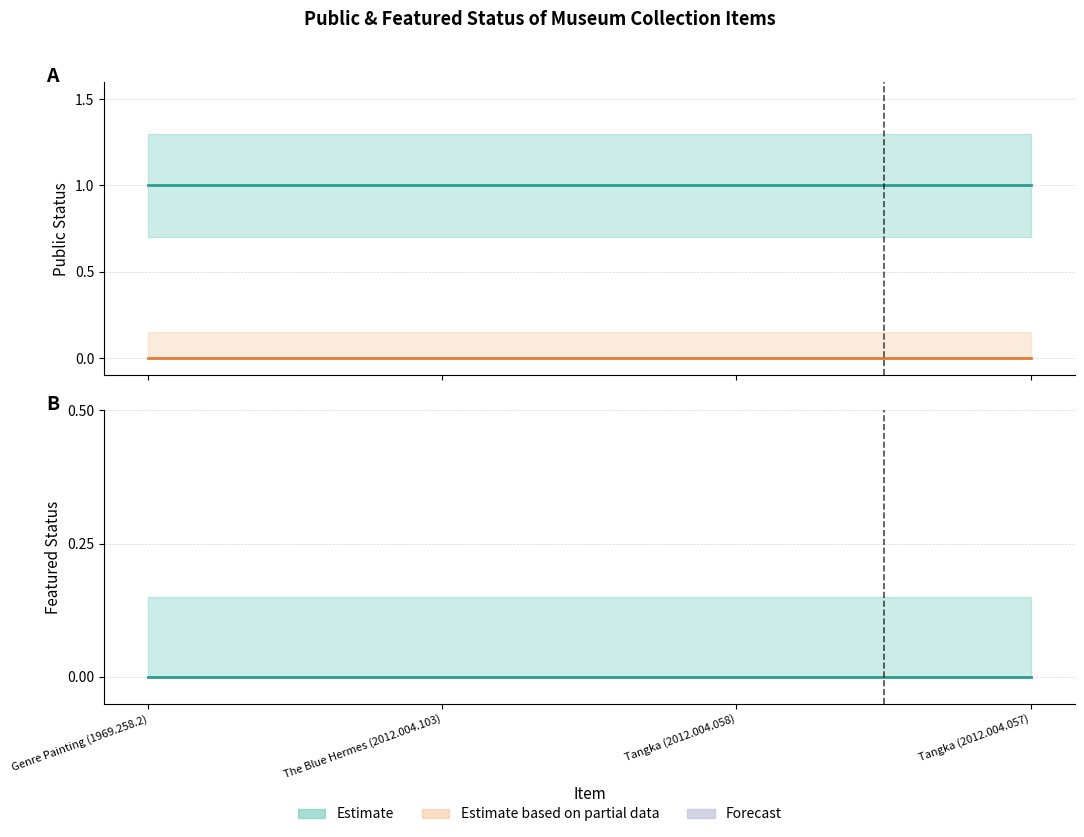

Reading left to right, extract all data points from this chart.

Public (line): Genre Painting (1969.258.2)=1	The Blue Hermes (2012.004.103)=1	Tangka (2012.004.058)=1	Tangka (2012.004.057)=1
Featured (line): Genre Painting (1969.258.2)=0	The Blue Hermes (2012.004.103)=0	Tangka (2012.004.058)=0	Tangka (2012.004.057)=0